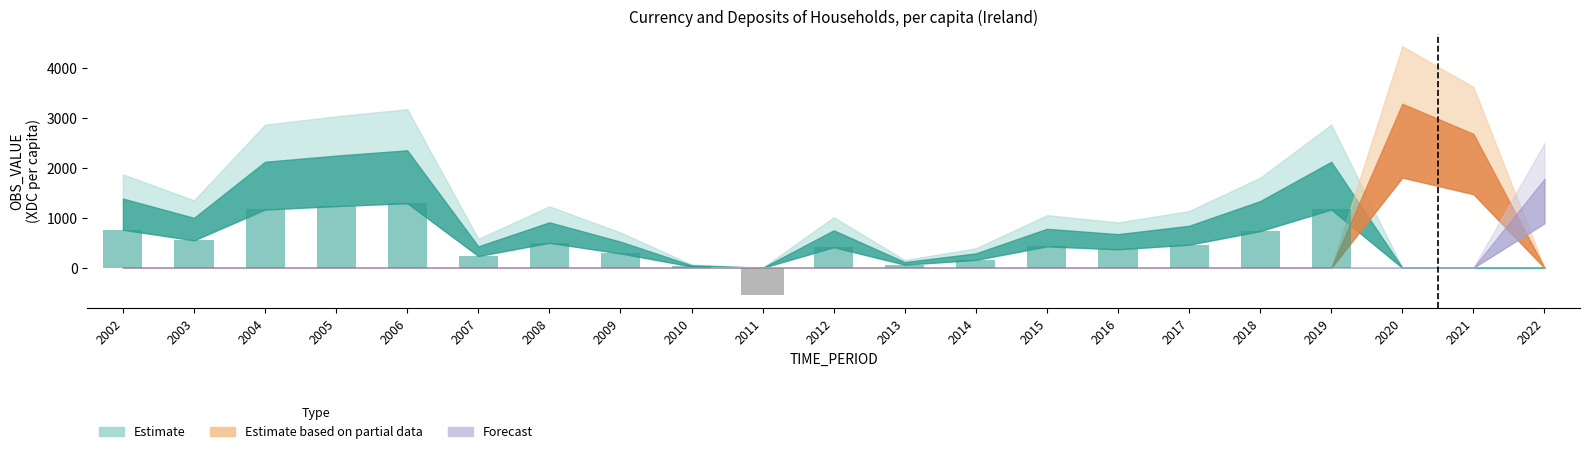

At which category is the sum across all series the highest?

2020